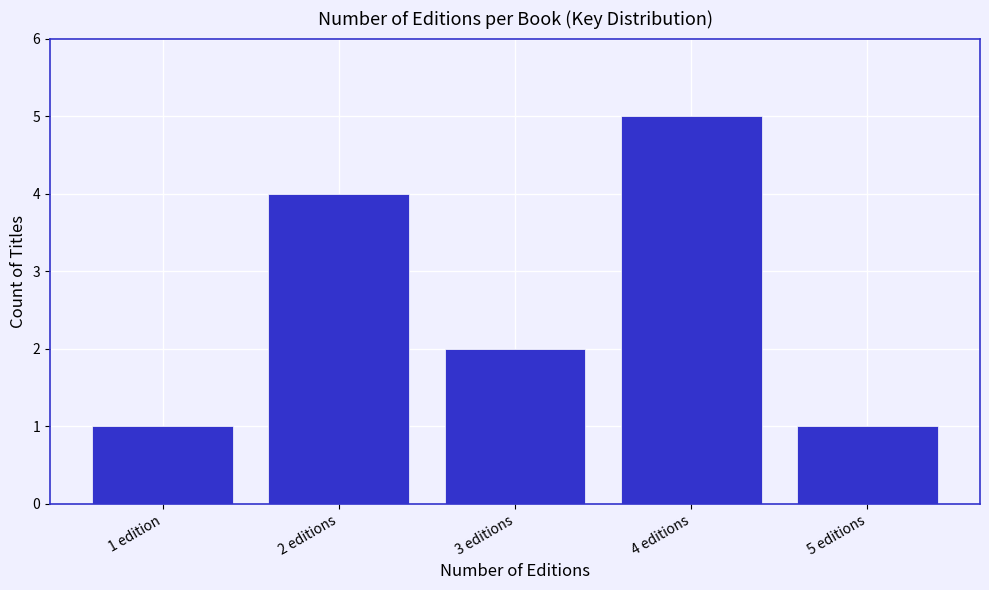

Reading left to right, list all the values displayed in this chart.

1 edition=1	2 editions=4	3 editions=2	4 editions=5	5 editions=1